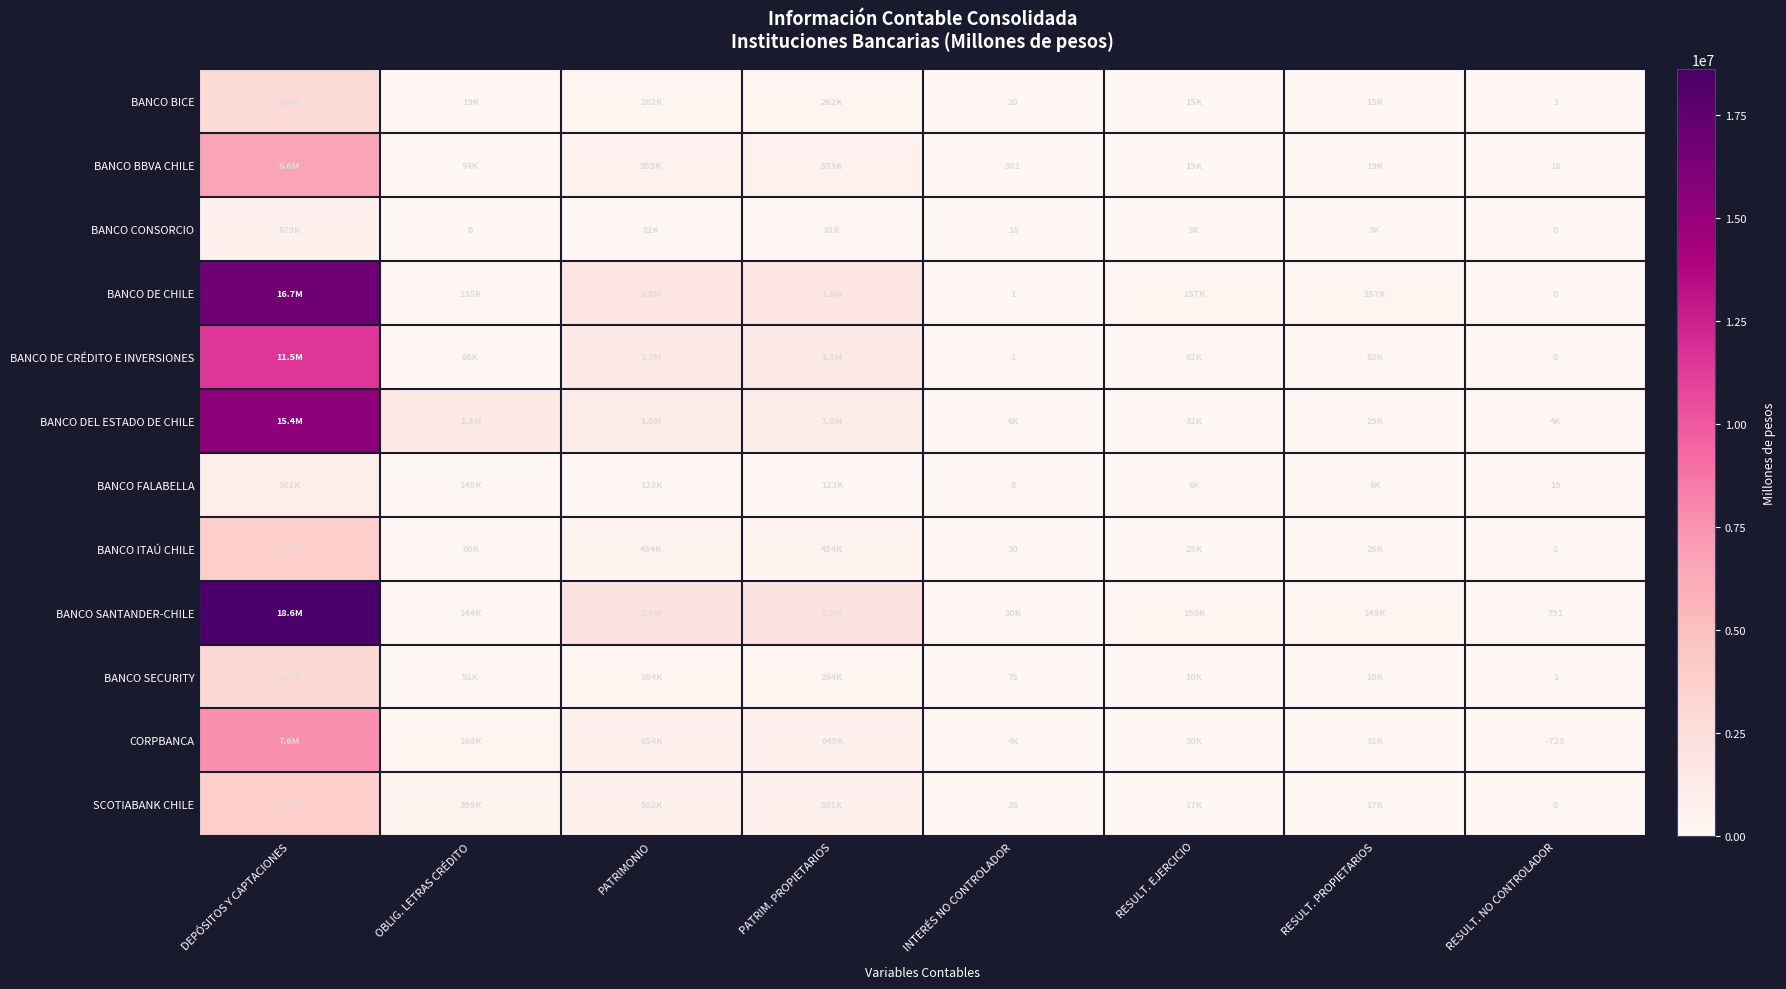

What value does the SCOTIABANK CHILE series have at INTERÉS NO CONTROLADOR, to the nearest 50?

50